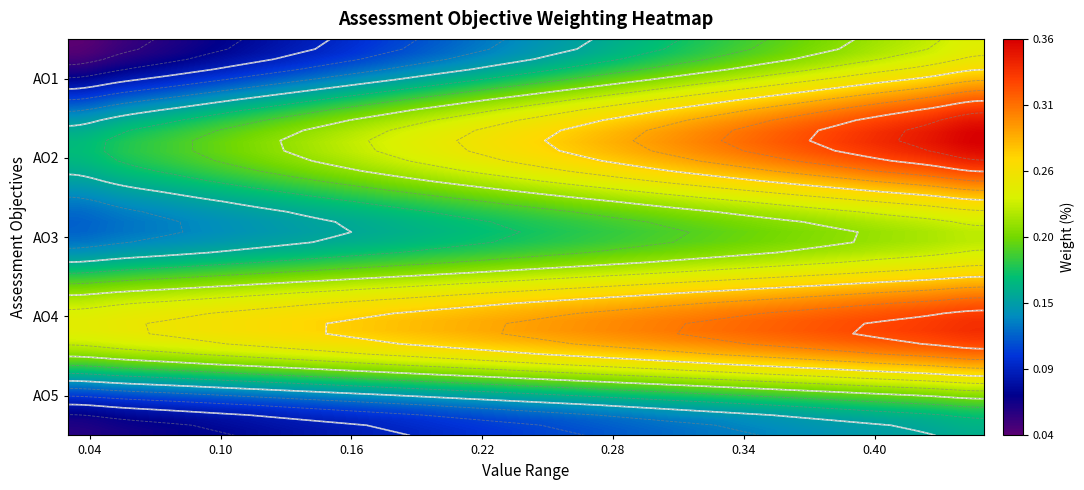

What is the maximum value for AO2?

0.4